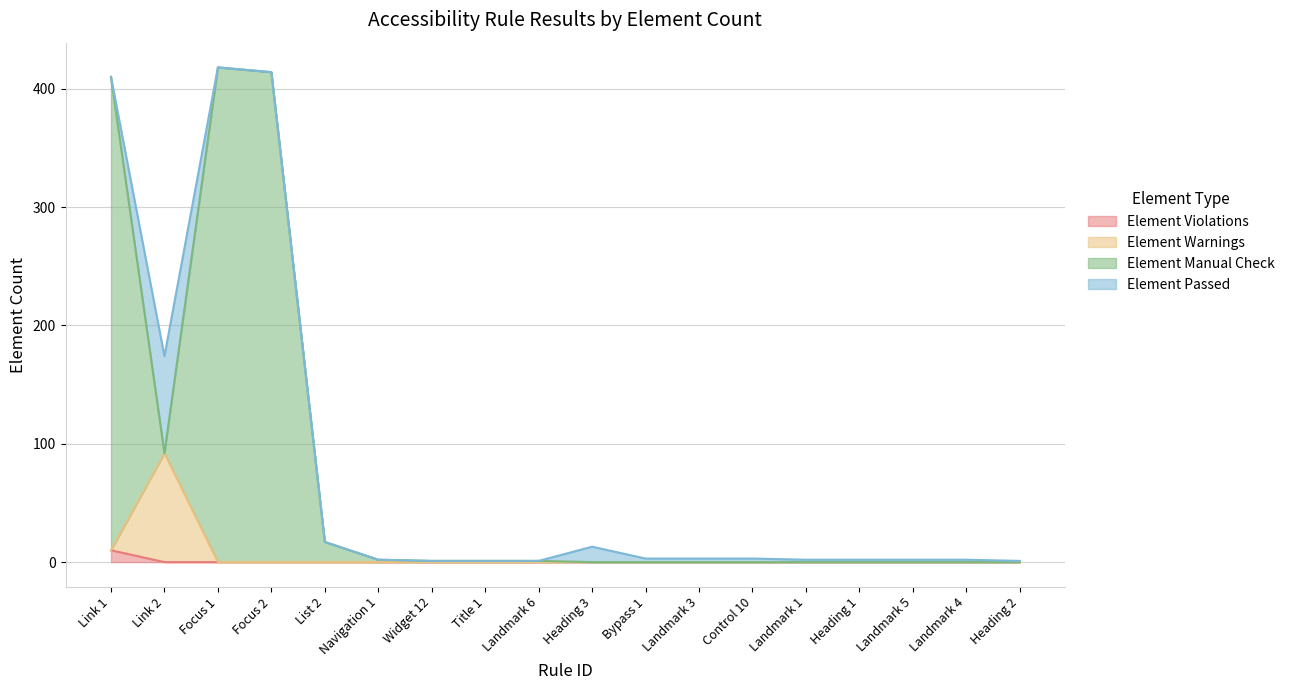

Rank the categories by Element Violations value from lowest to highest.

Link 2, Focus 1, Focus 2, List 2, Navigation 1, Widget 12, Title 1, Landmark 6, Heading 3, Bypass 1, Landmark 3, Control 10, Landmark 1, Heading 1, Landmark 5, Landmark 4, Heading 2, Link 1